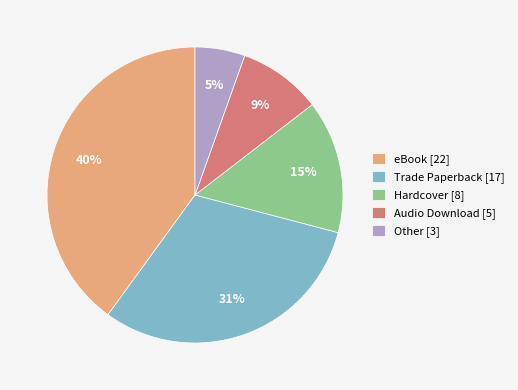

Count the number of slices in the pie.

5